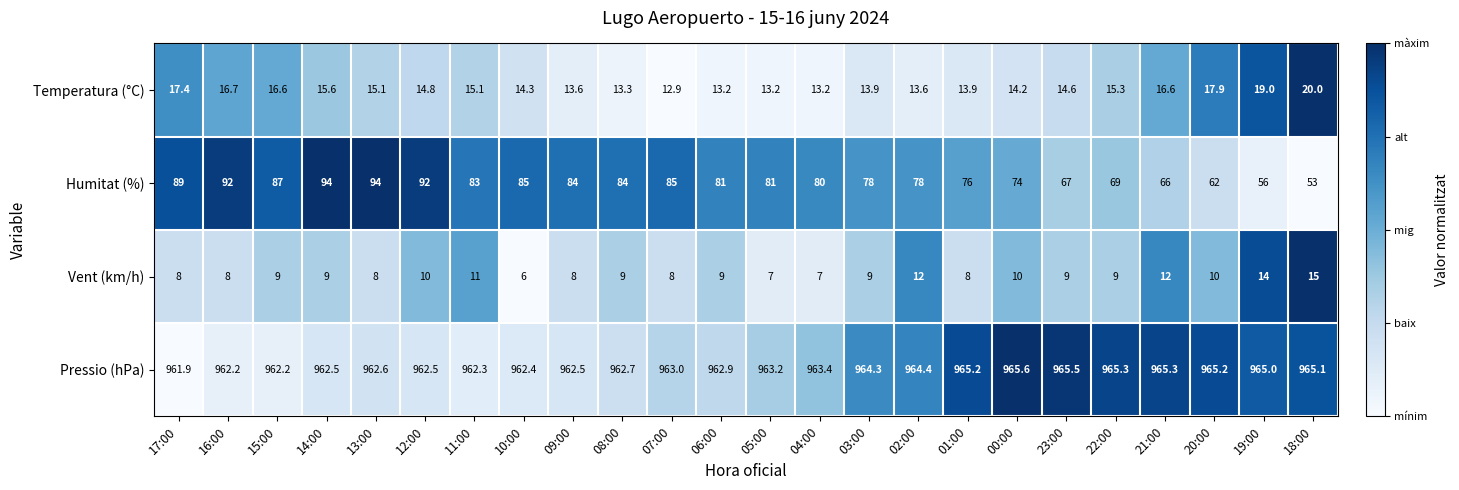

Read the Temperatura (°C) value at 16:00.

16.7